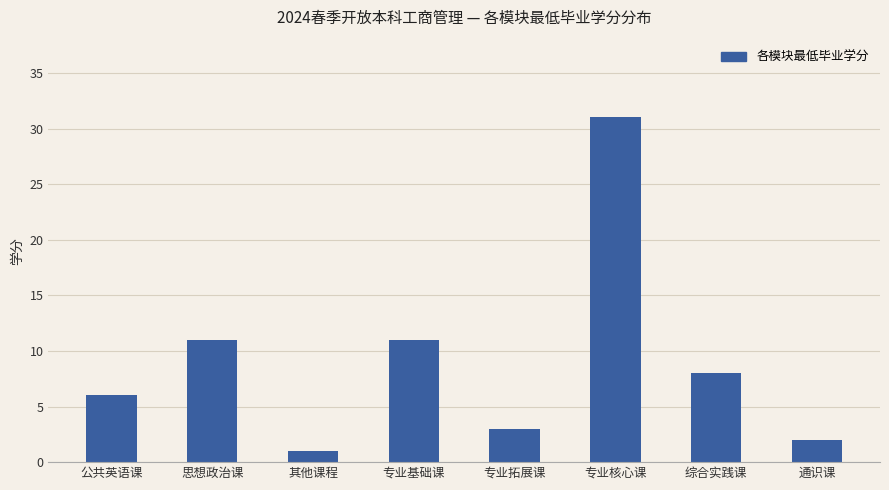

Reading left to right, what are all the values shown in this chart?

公共英语课=6	思想政治课=11	其他课程=1	专业基础课=11	专业拓展课=3	专业核心课=31	综合实践课=8	通识课=2